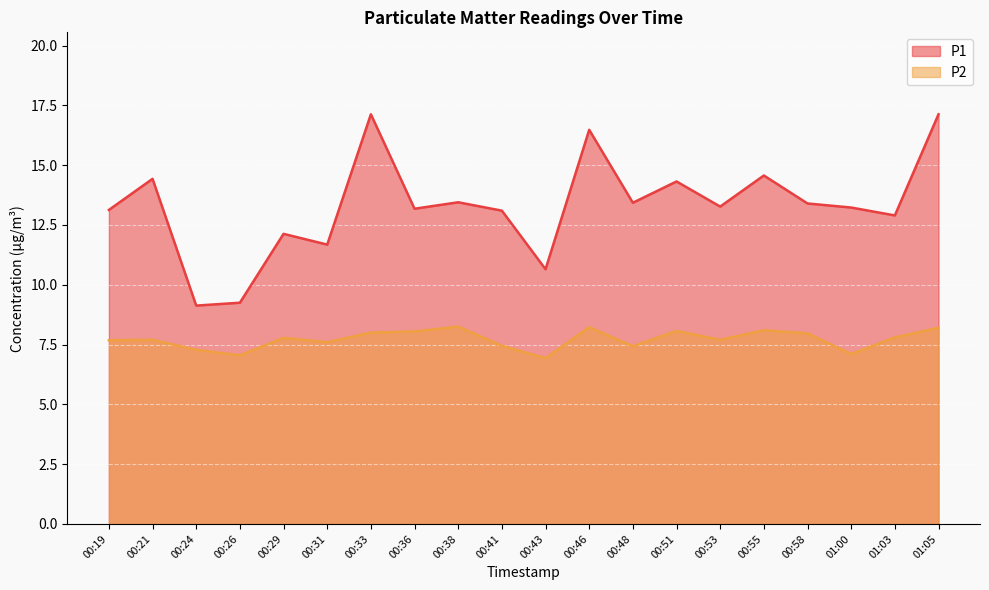

How many distinct data groups are displayed?

2